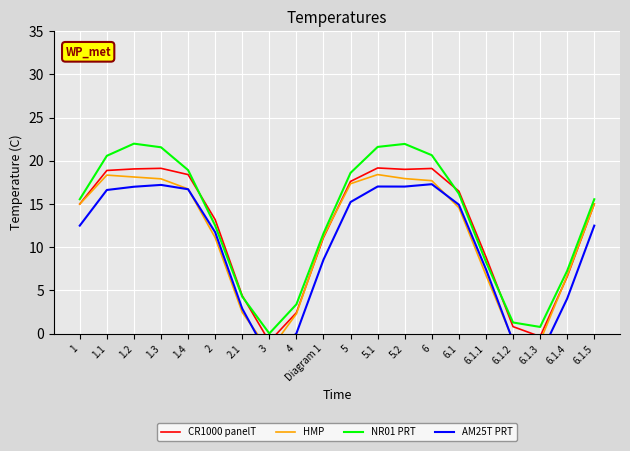

What is the value of the AM25T PRT point at the 7th from the left?

2.9